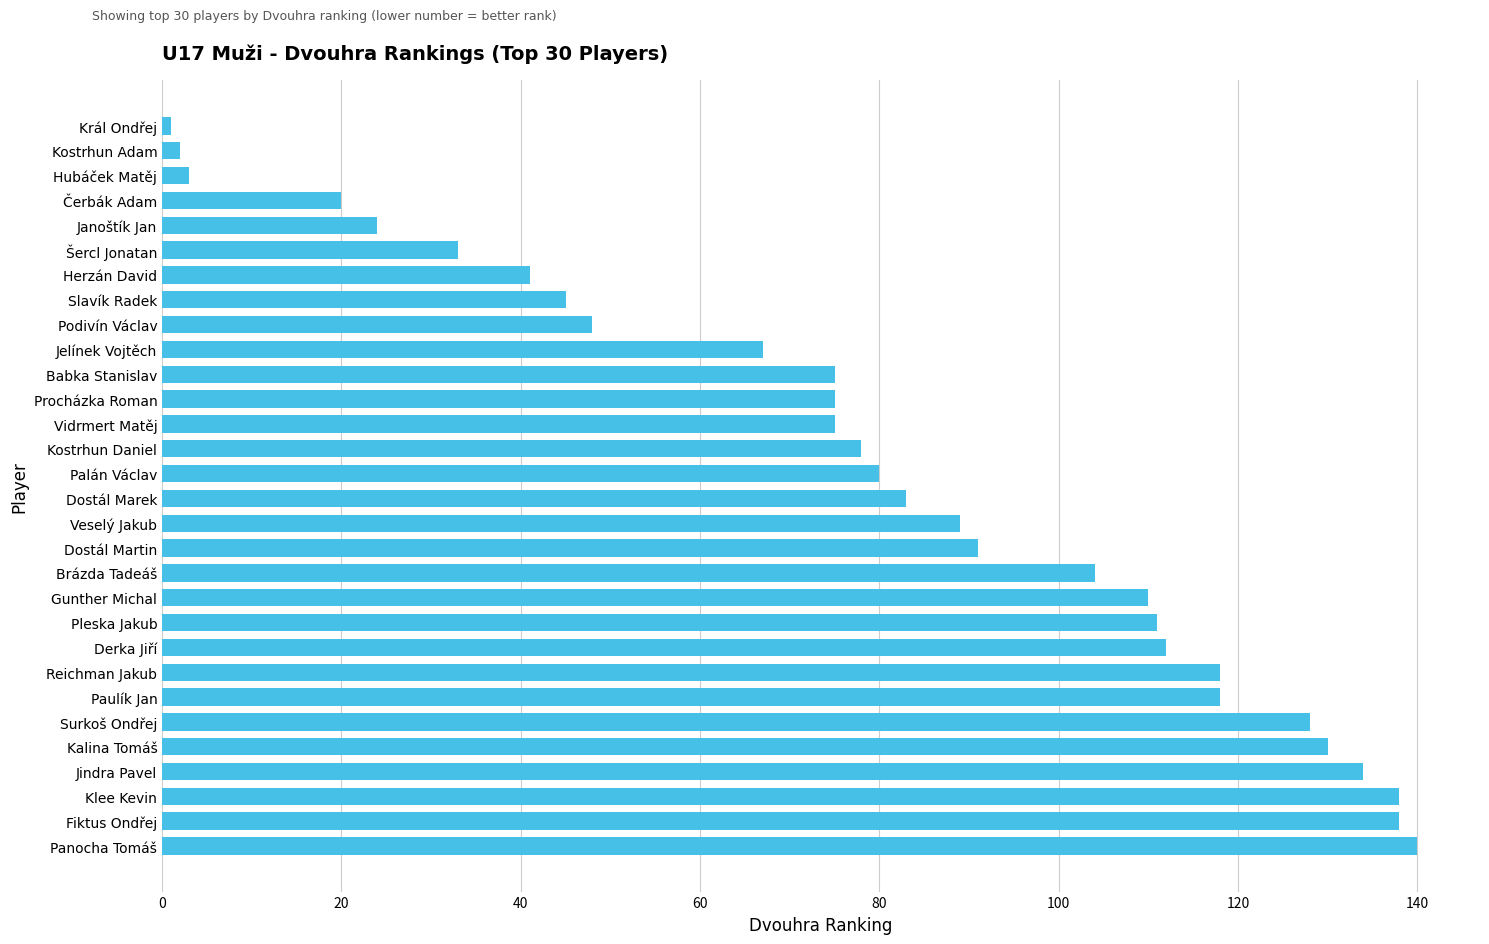

What is the greatest value displayed?

140